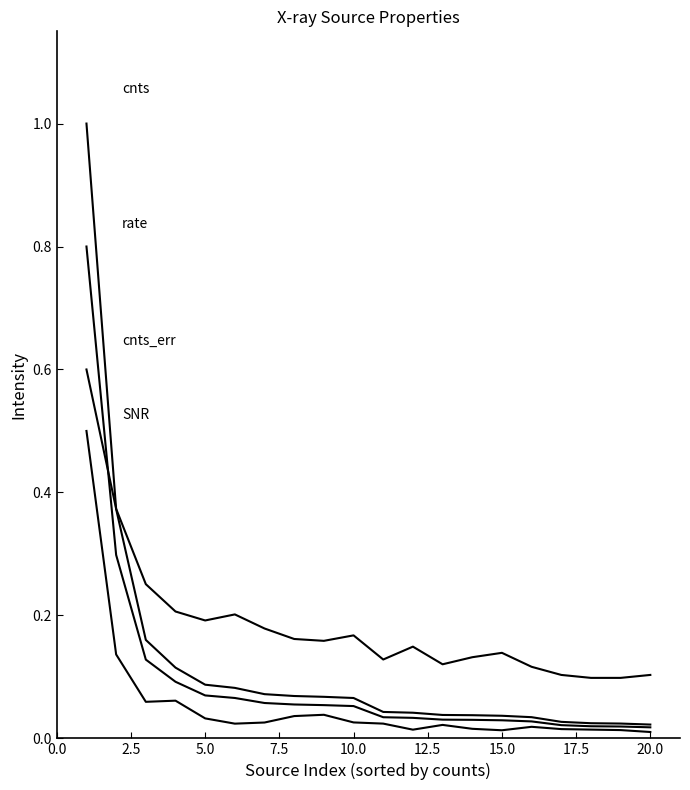

True or false: cnts_err has a value of 0.2 at 10.

False